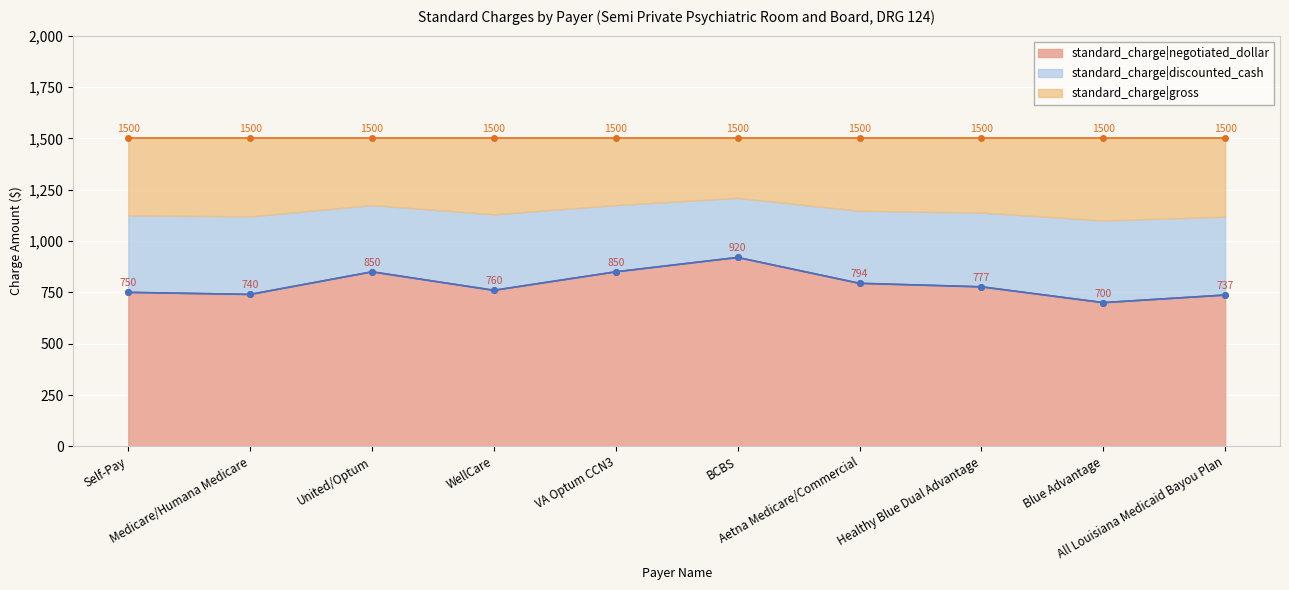

What is the value of the standard_charge|discounted_cash point at the 1st from the left?

750